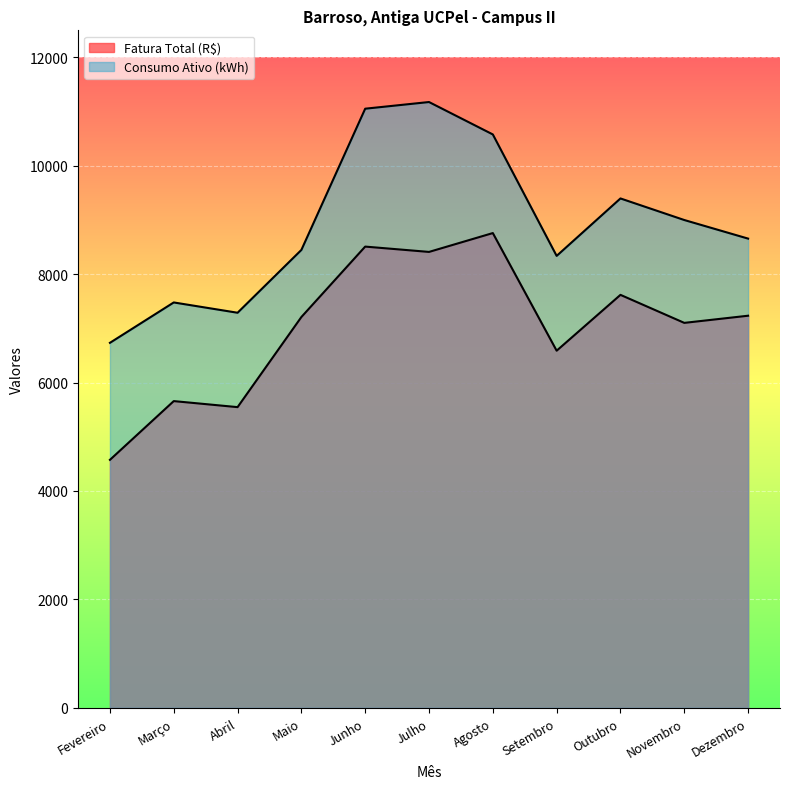

Rank the series at Maio from lowest to highest value.

Fatura Total (R$), Consumo Ativo (kWh)